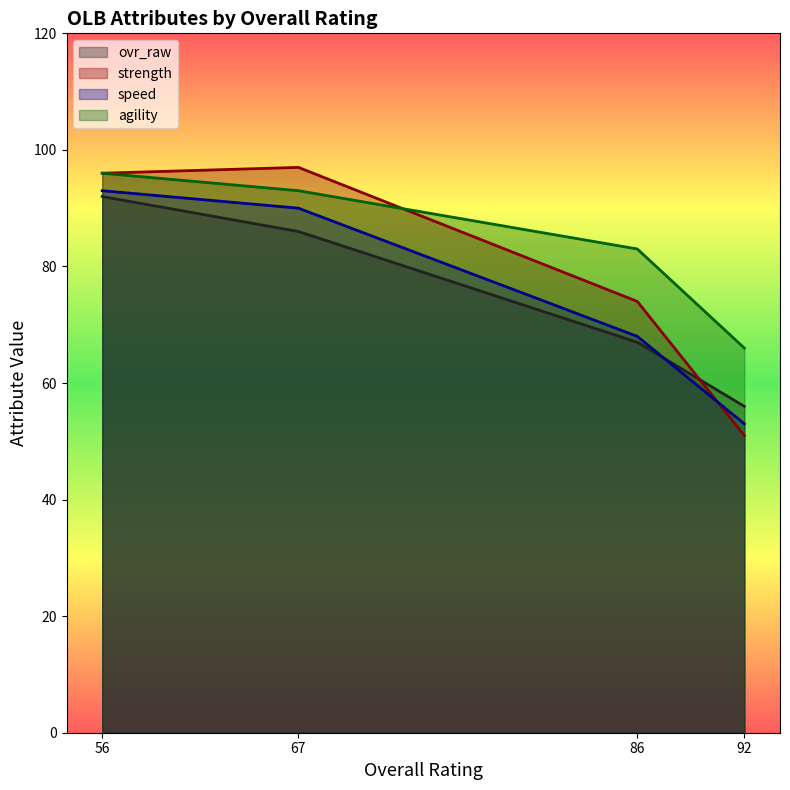

Which series has the largest total across all categories?

agility